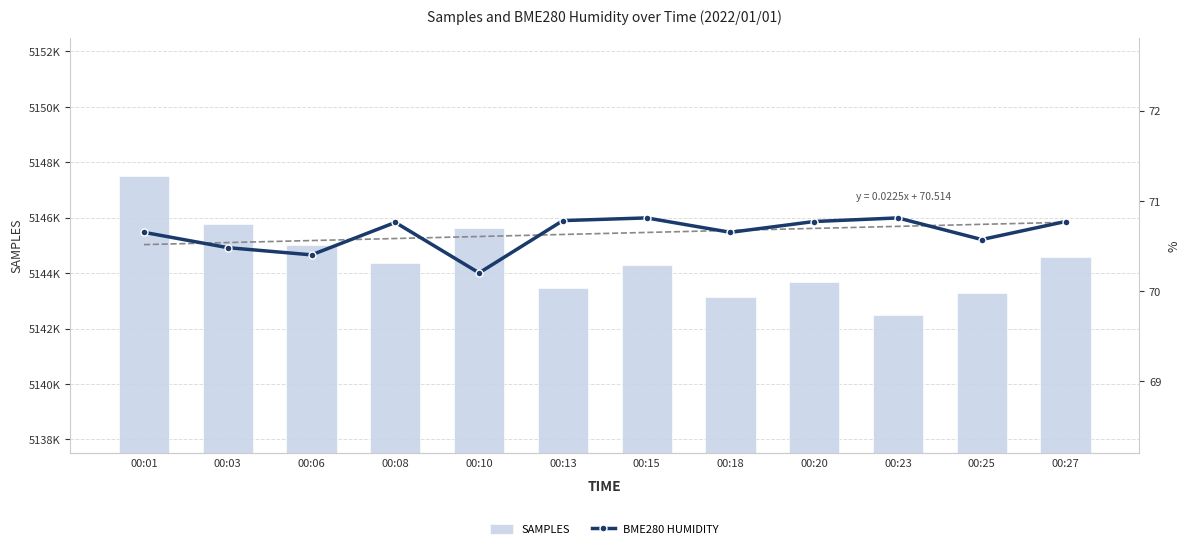

Does the chart contain stacked bars?

No